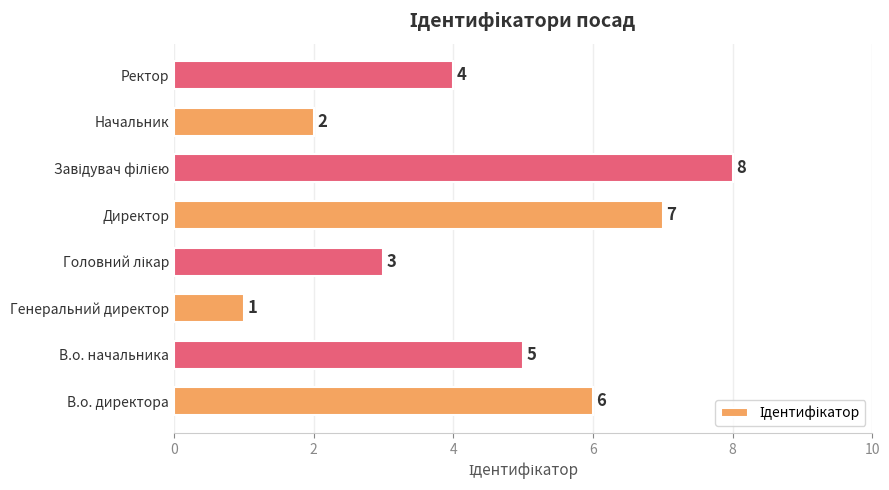

Reading bottom to top, what are all the values shown in this chart?

6	5	1	3	7	8	2	4